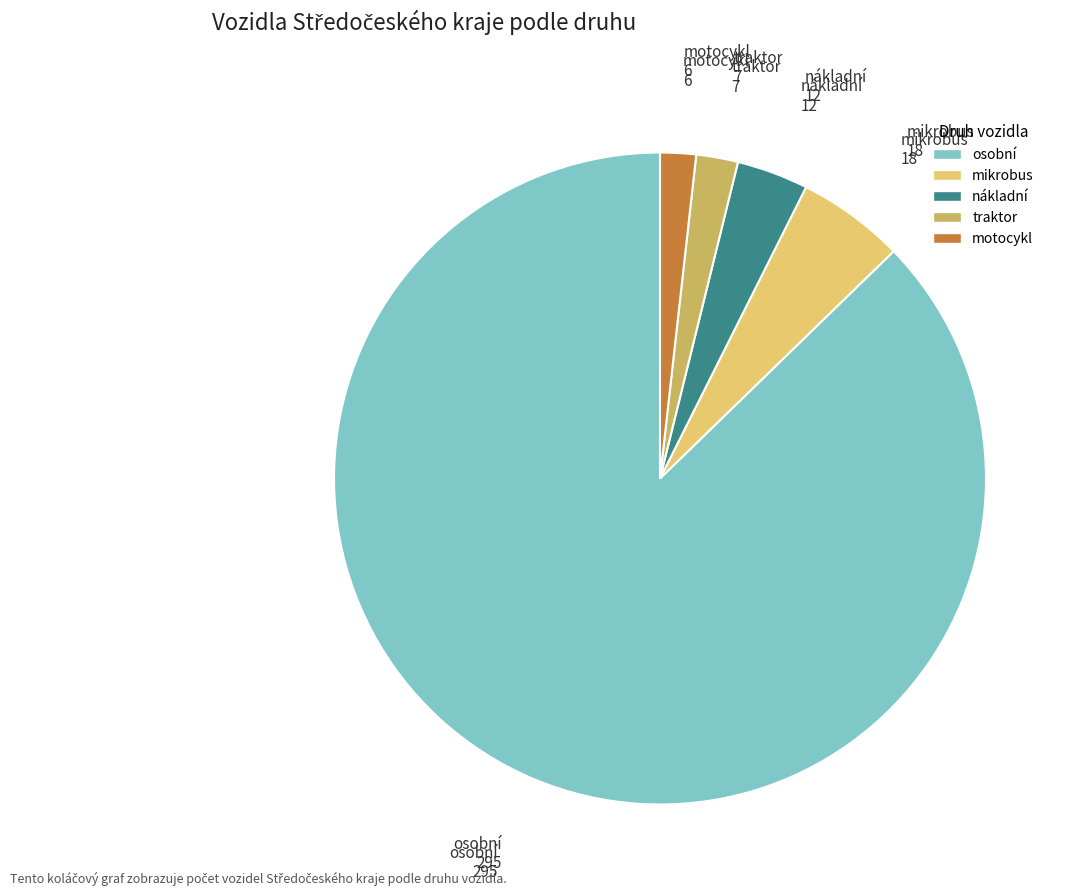

Is it true that mikrobus is 5% of the pie?

True